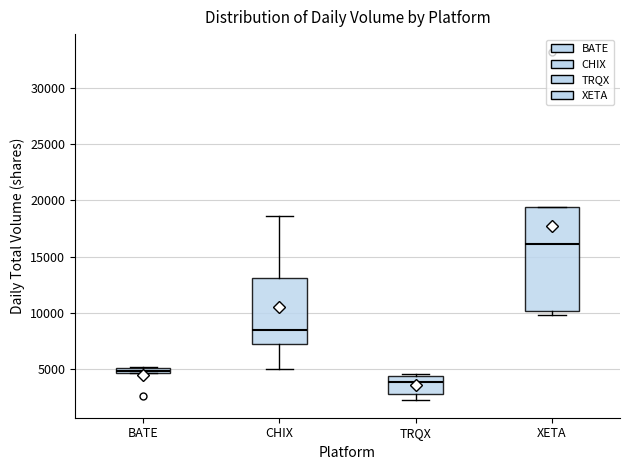

Where is the upper edge of the box for BATE on the y-axis? The values are not printed on the chart, so give them approximately, as read against the axis.

5000